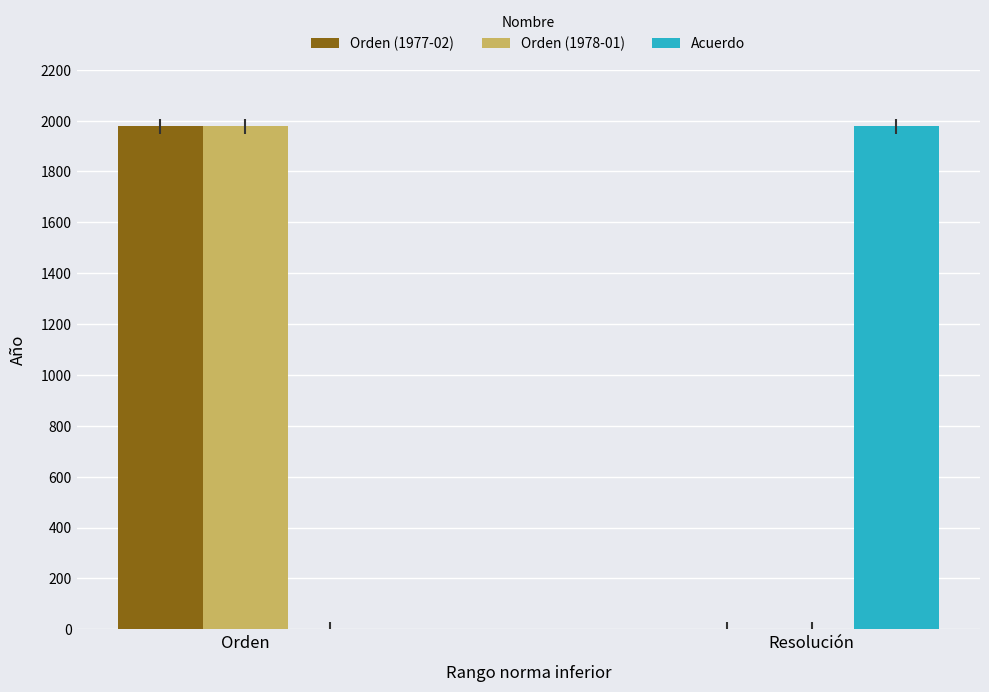

At which category is the sum across all series the highest?

Orden